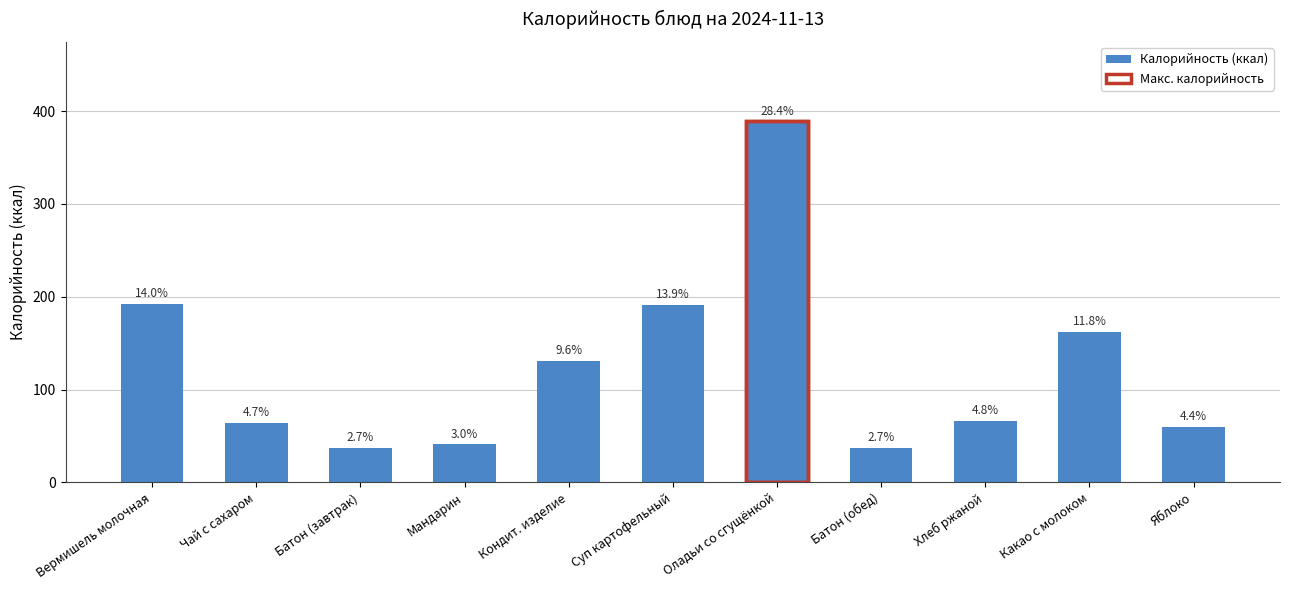

Reading left to right, what are all the values shown in this chart?

Вермишель молочная=192	Чай с сахаром=64	Батон (завтрак)=37	Мандарин=41	Кондит. изделие=131	Суп картофельный=191	Оладьи со сгущёнкой=389	Батон (обед)=37	Хлеб ржаной=66	Какао с молоком=162	Яблоко=60